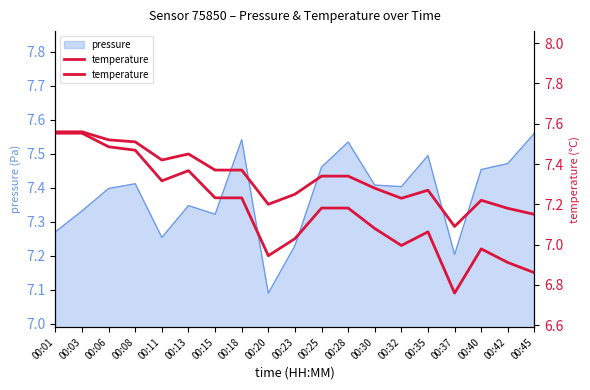

What is the difference between the maximum and minimum values?

0.5